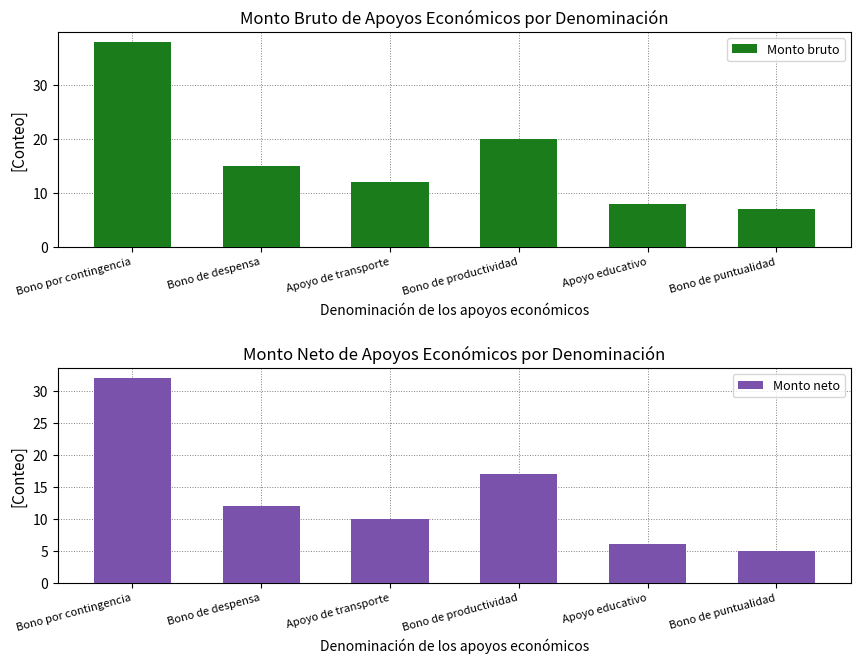

At which category is the sum across all series the highest?

Bono por contingencia